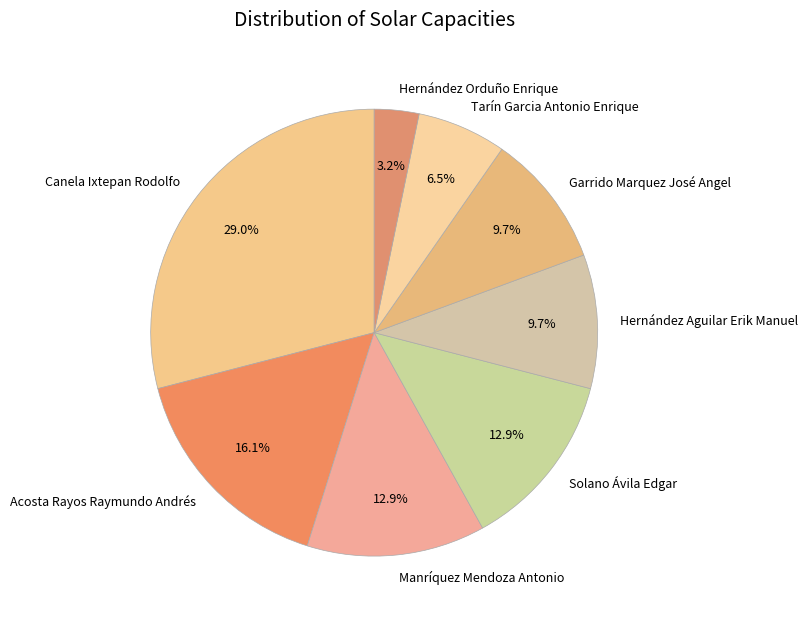

Does any single category account for the majority?

No